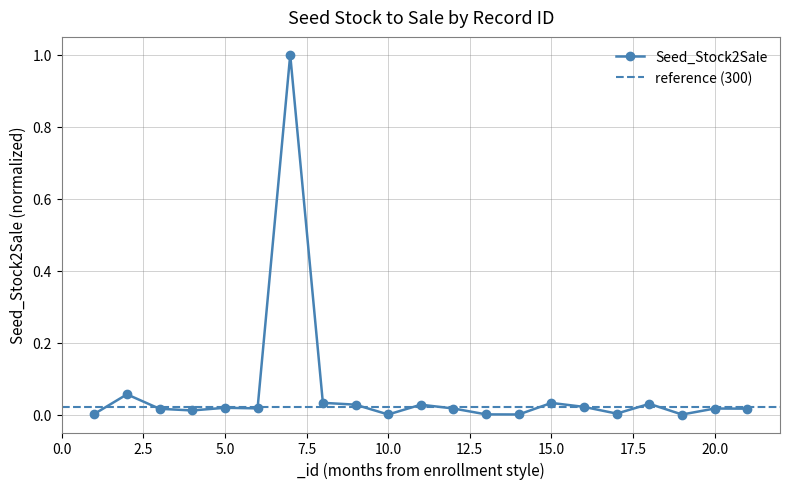

Reading left to right, extract all data points from this chart.

1=0.0	2=0.1	3=0.0	4=0.0	5=0.0	6=0.0	7=1.0	8=0.0	9=0.0	10=0.0	11=0.0	12=0.0	13=0.0	14=0.0	15=0.0	16=0.0	17=0.0	18=0.0	19=0.0	20=0.0	21=0.0